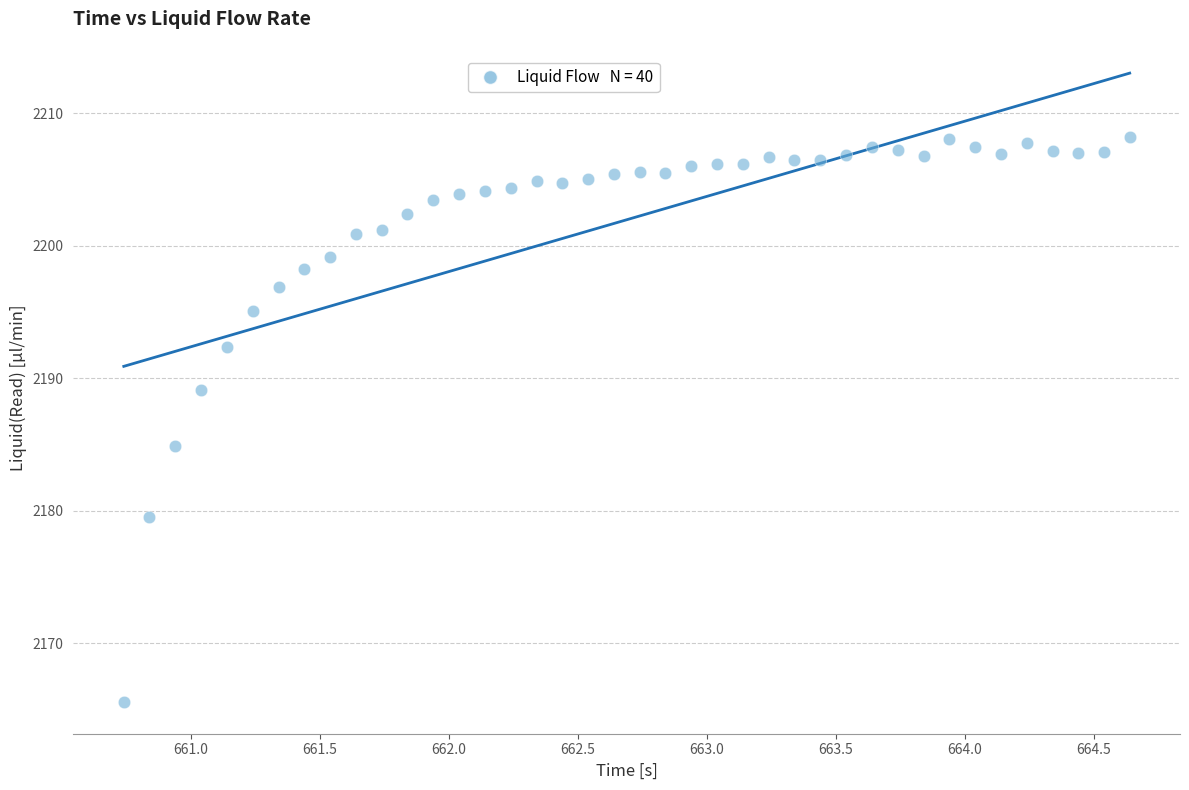

What Y value in the scatter plot is closest to 2186?

2184.9